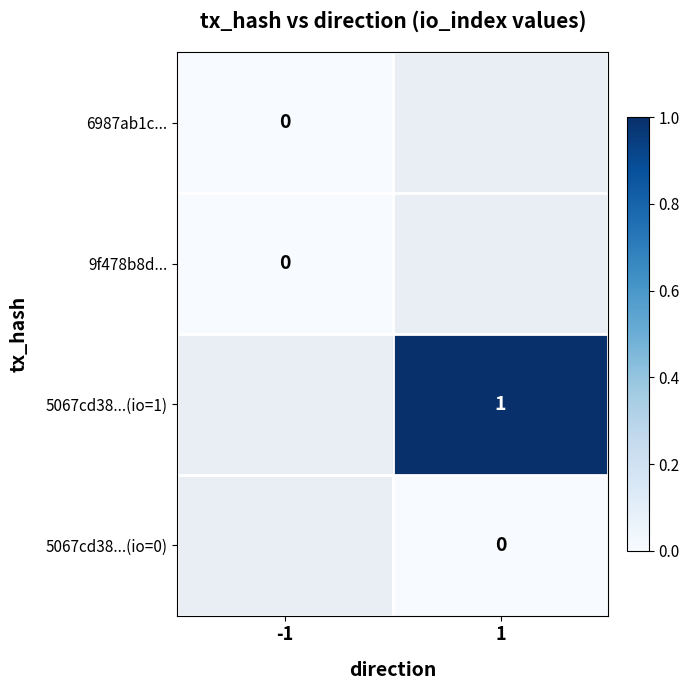

What is the maximum value shown in the chart?

1.0